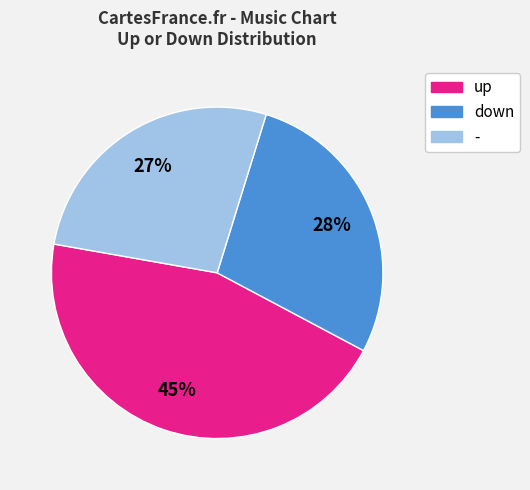

How many segments does this pie chart have?

3